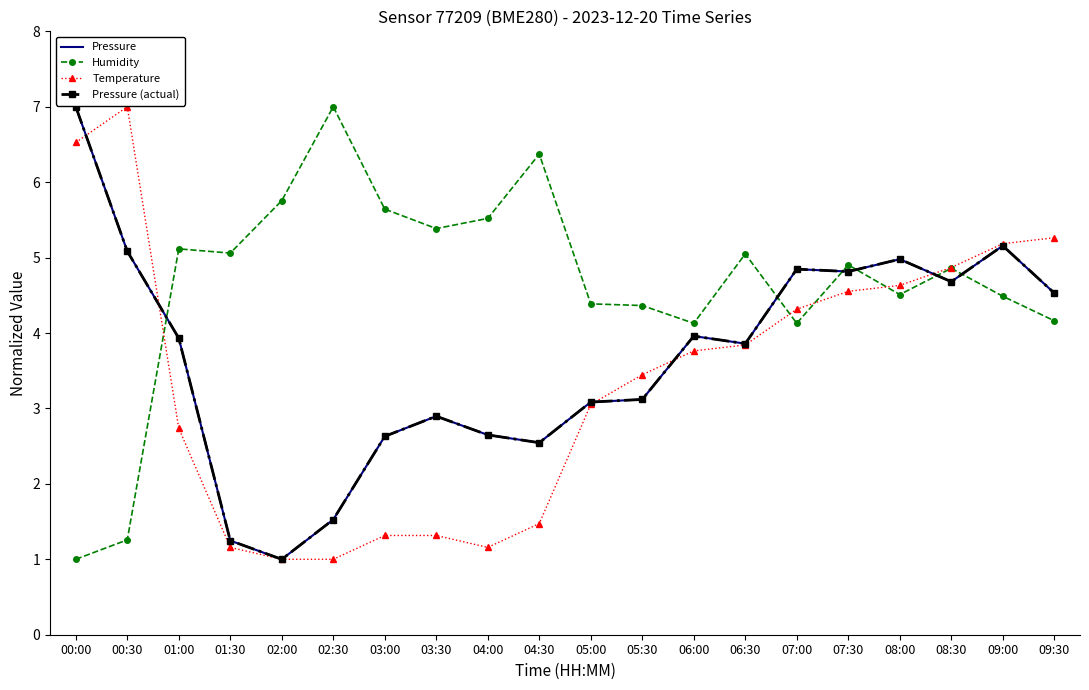

How many data points in Temperature are less than 3?

8